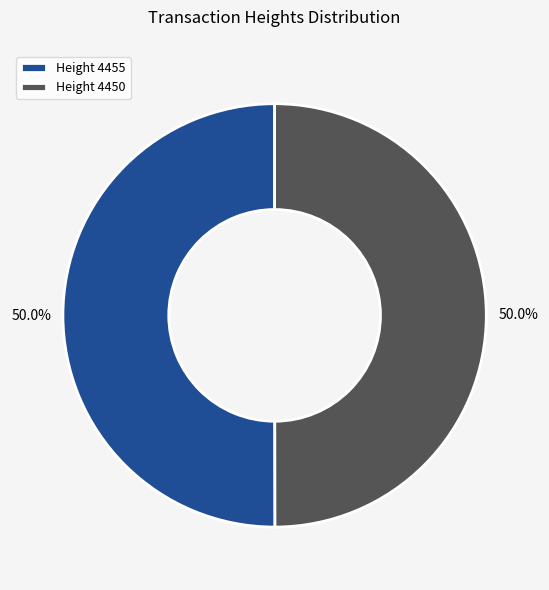

Combined, what portion of the pie is Height 4450 and Height 4455?

100.0%